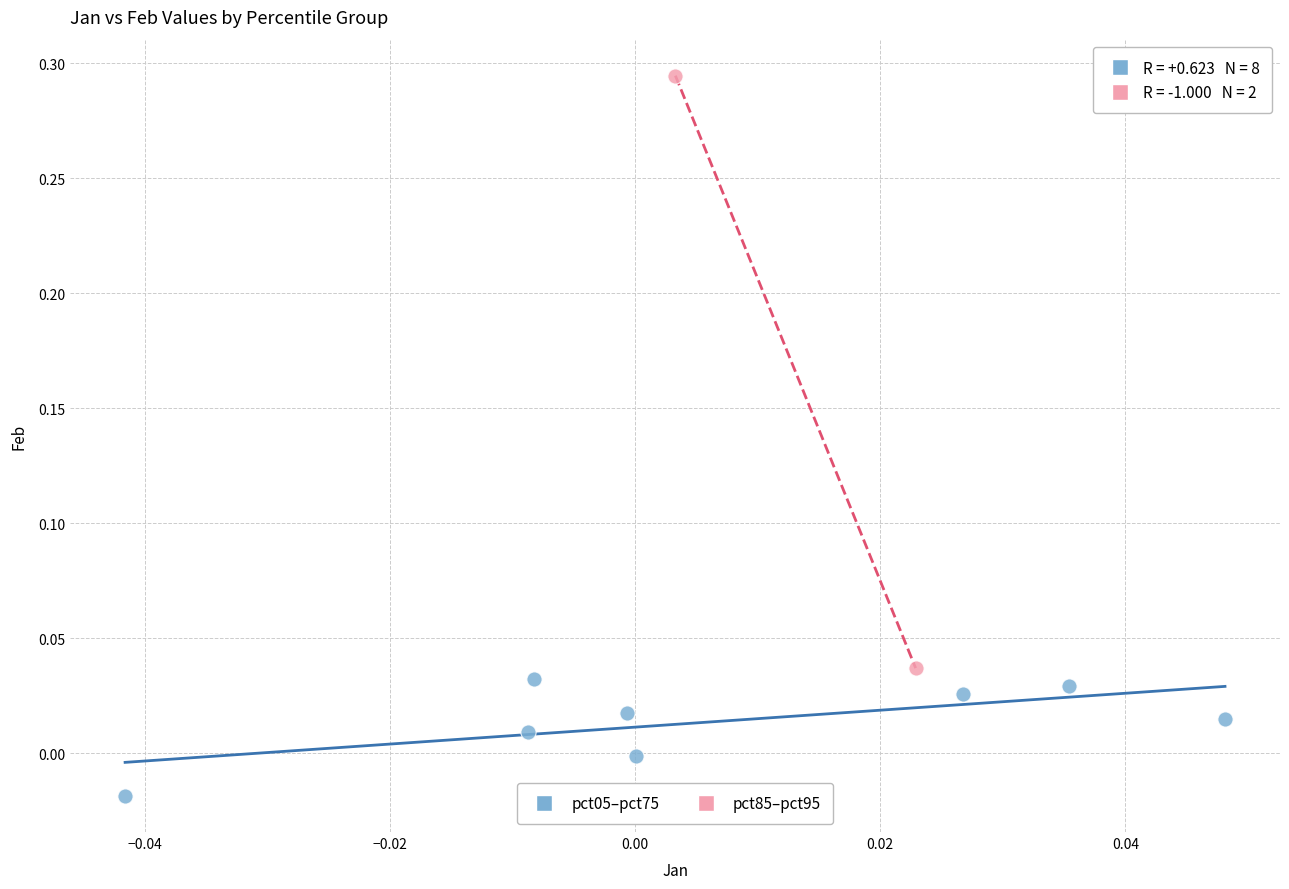

What are all the series names shown in the legend?

pct05–pct75, pct85–pct95